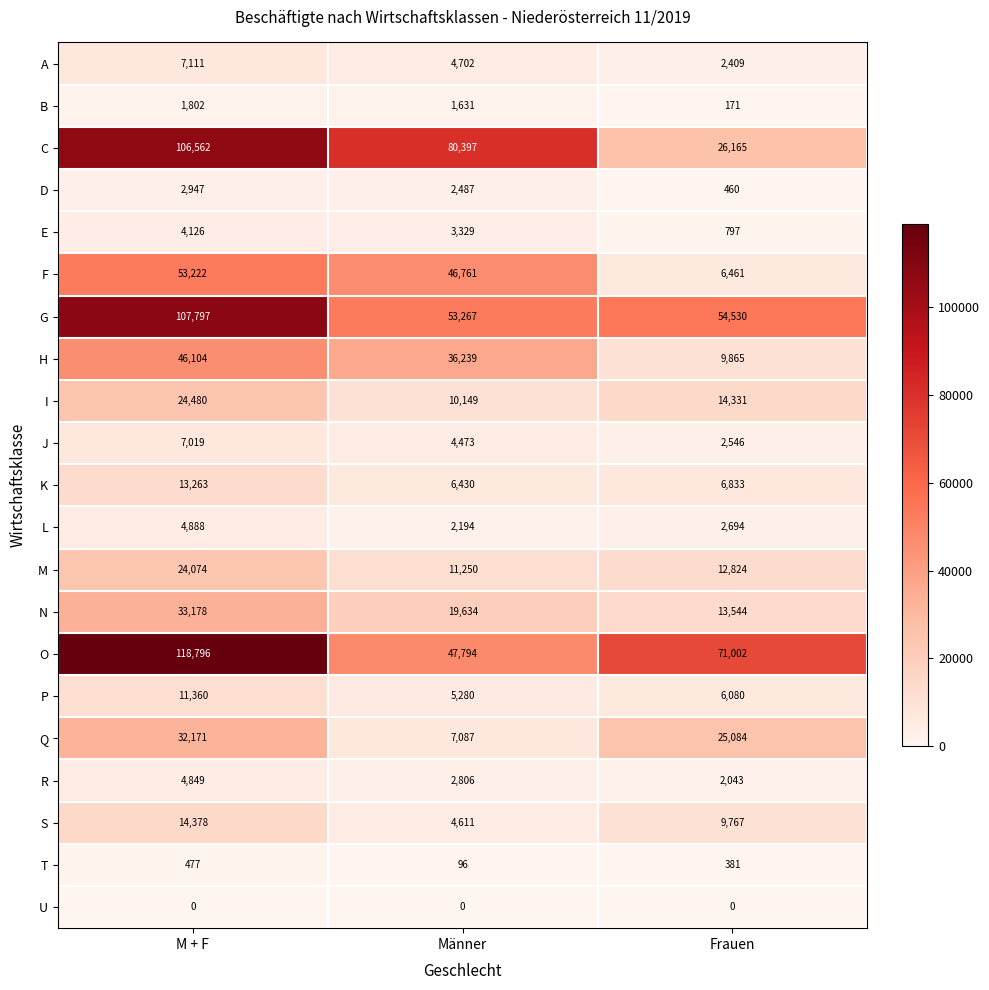

What is the average value of the C series?

71041